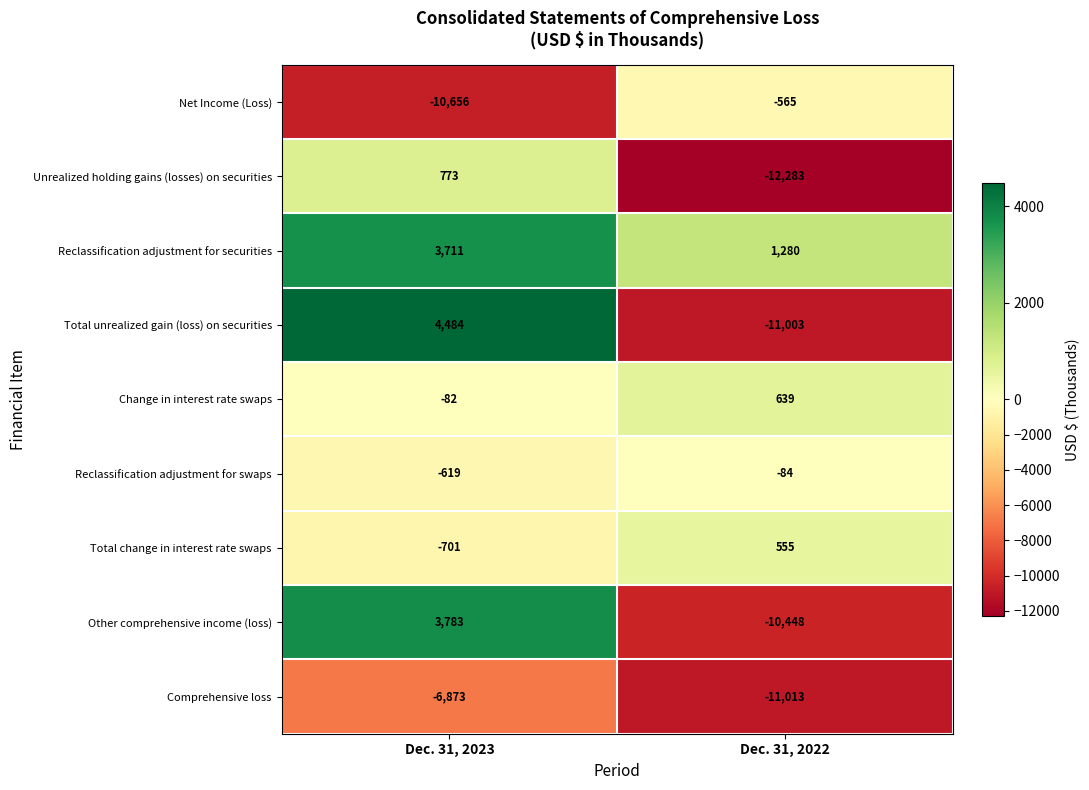

What is the difference between the maximum and minimum values in the Total change in interest rate swaps series?

1256